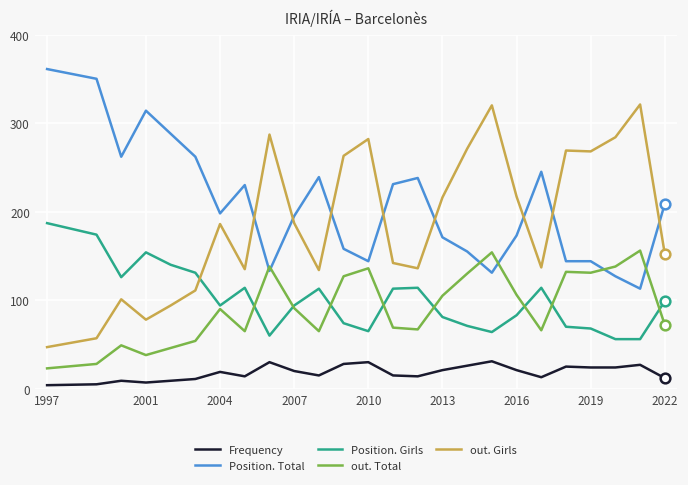

Which series ends up on top after the final intersection of out. Girls and Position. Girls?

out. Girls